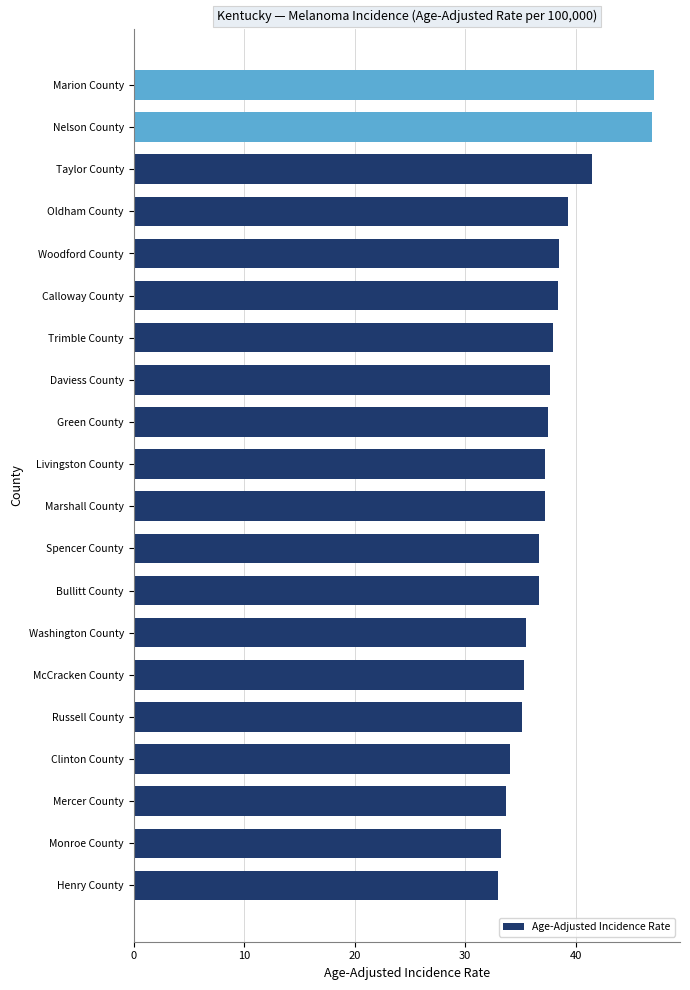

What is the average value?

37.6